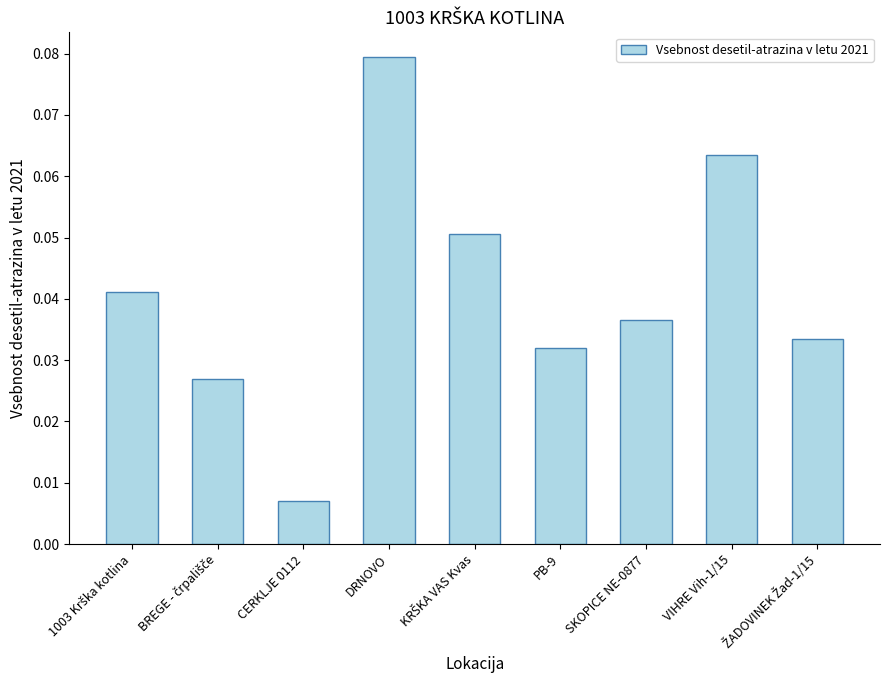

At which label is the value closest to 0?

CERKLJE 0112